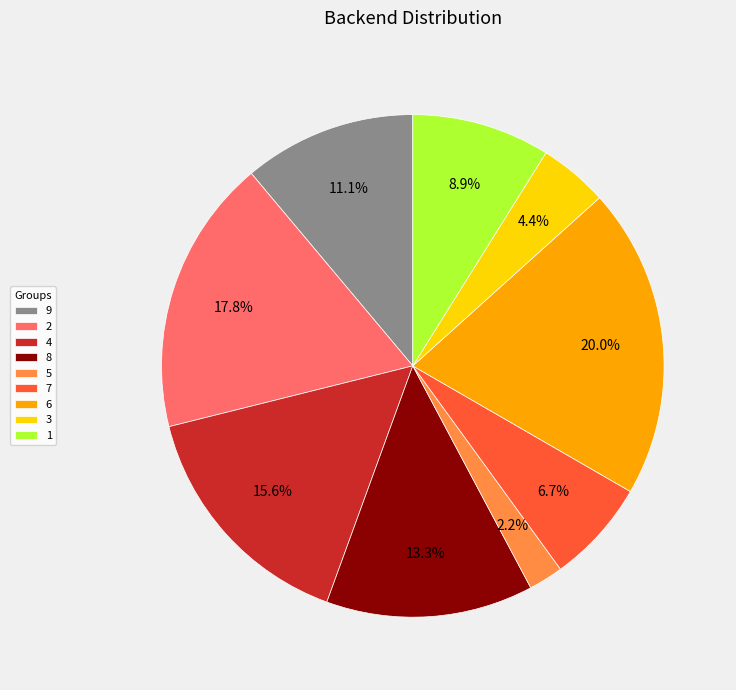

The 4 slice represents 16% of the pie. True or false?

True